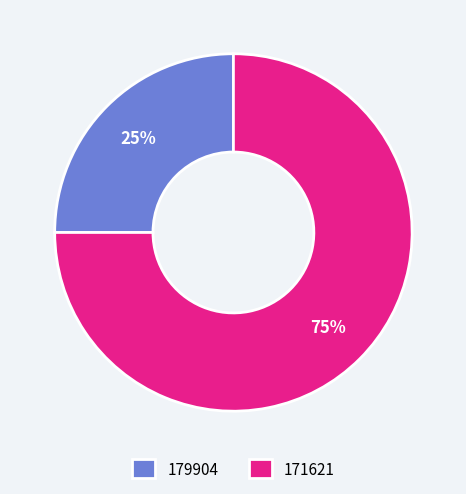

Rank the categories by value from highest to lowest.

171621, 179904